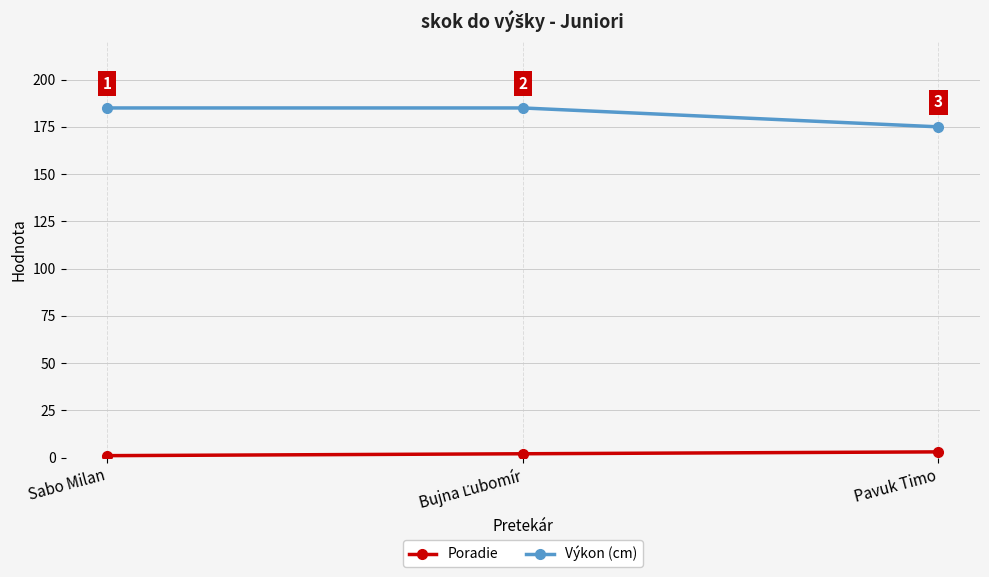

The Výkon (cm) series shows 332 at Sabo Milan. True or false?

False